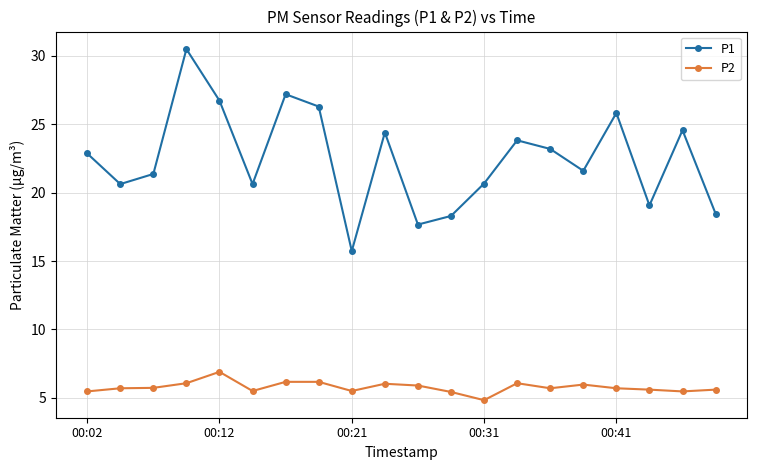

True or false: P1 and P2 cross at least once.

False